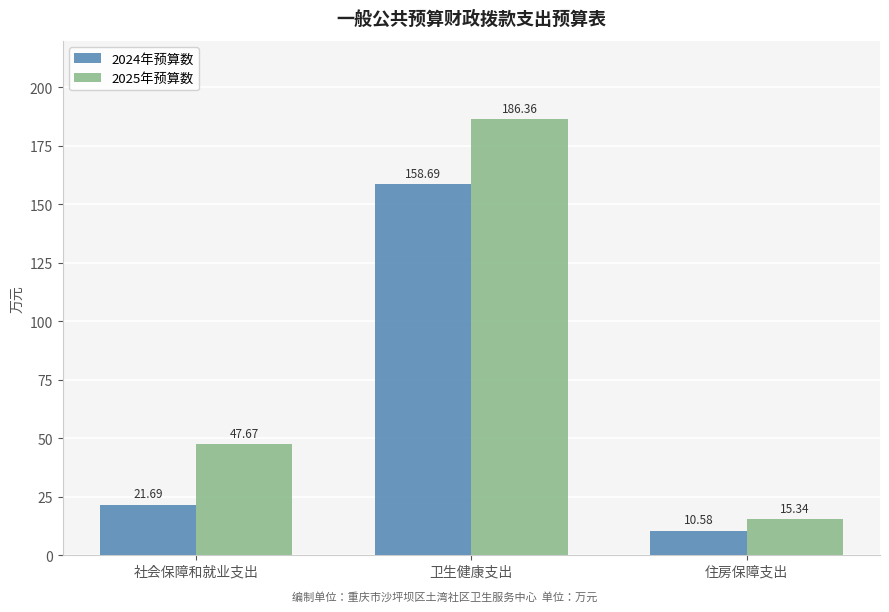

At how many categories does at least one series exceed 56?

1